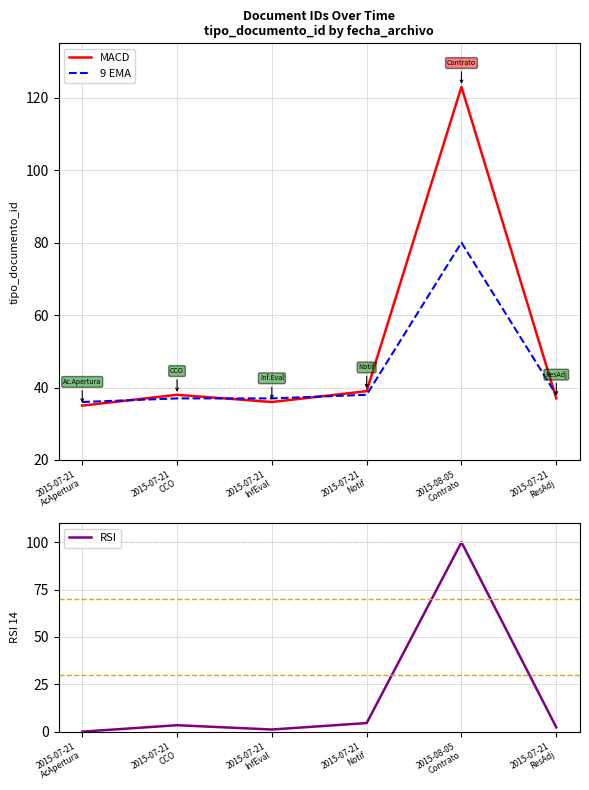

At which label is MACD closest to 79?

2015-07-21
Notif